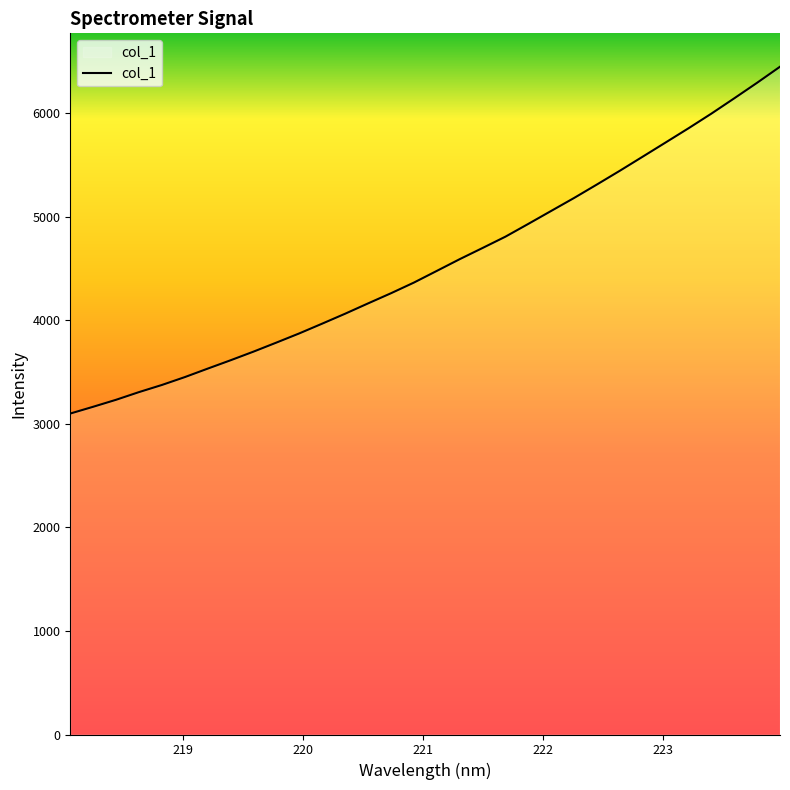

What is the minimum value shown in the chart?

3099.6